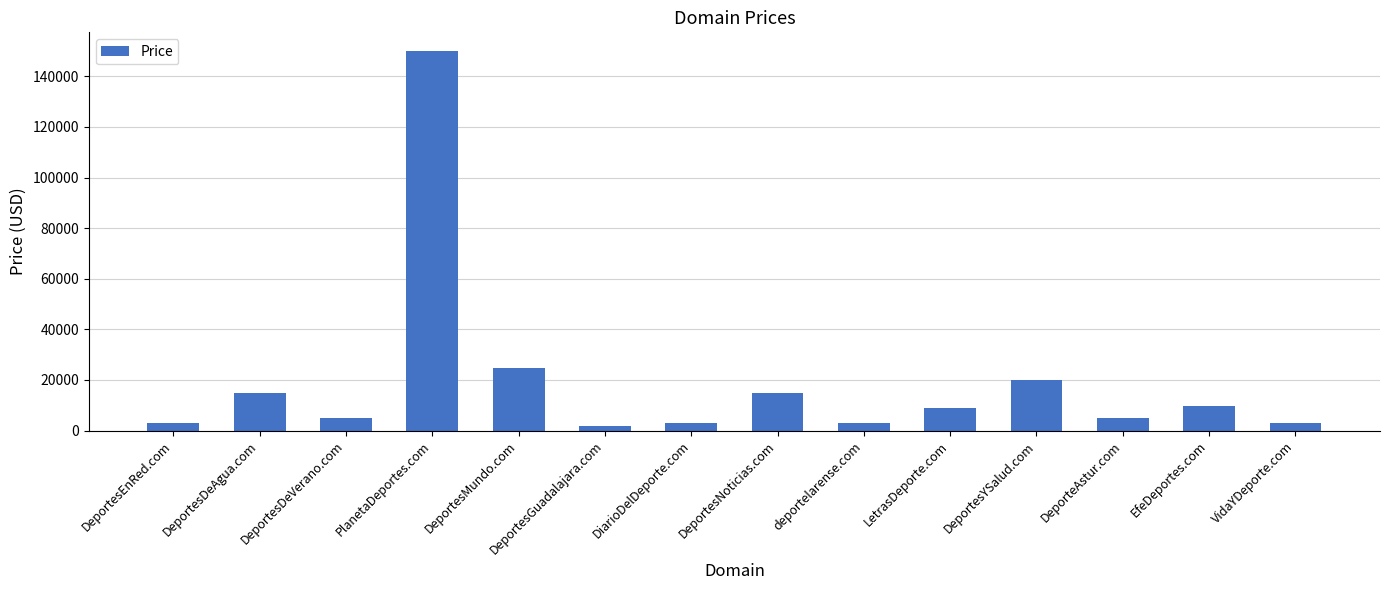

Approximately how many times larger is the value at DeportesMundo.com compared to DiarioDelDeporte.com?

8.6